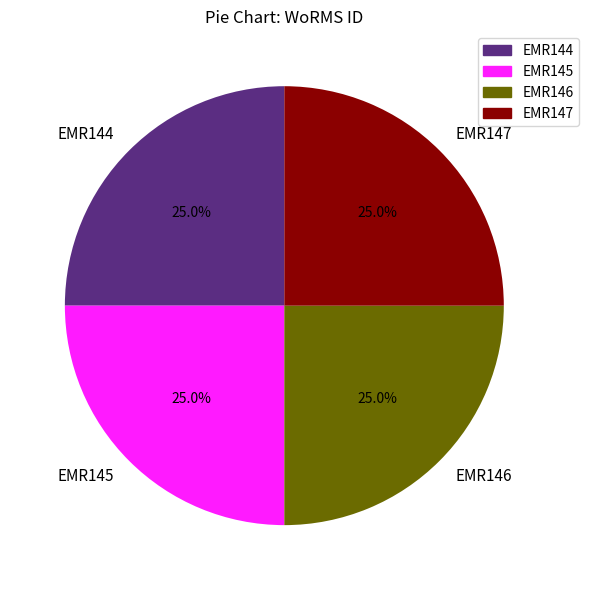

Count the number of slices in the pie.

4